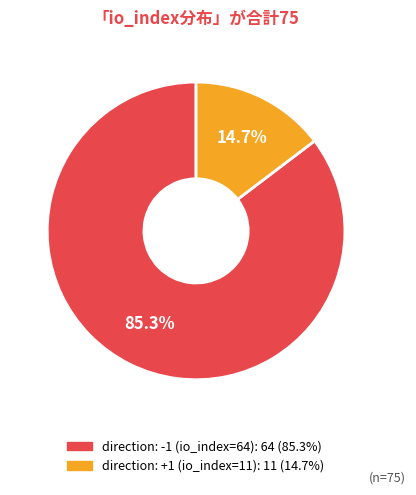

To the nearest percent, what percentage of the pie is direction: -1 (io_index=64)?

85%